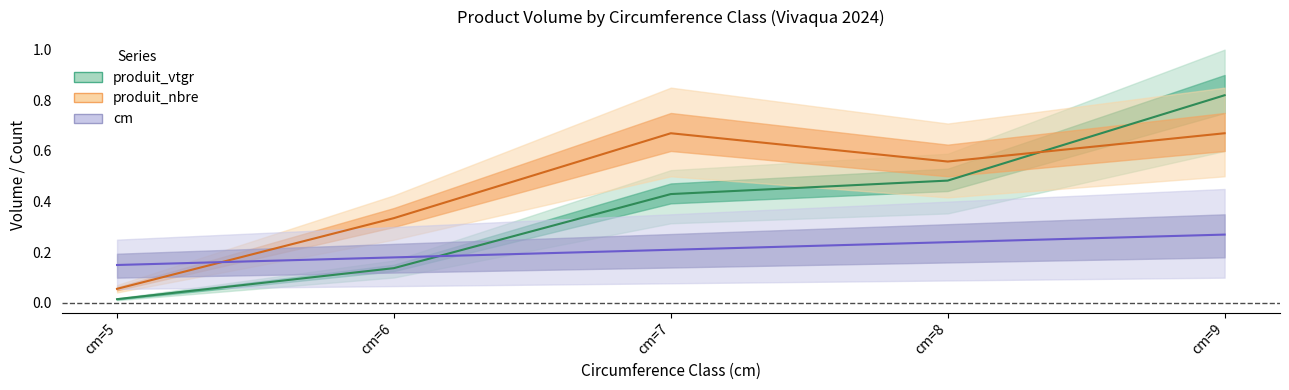

Is it true that produit_nbre equals 1.1 at cm=9?

False